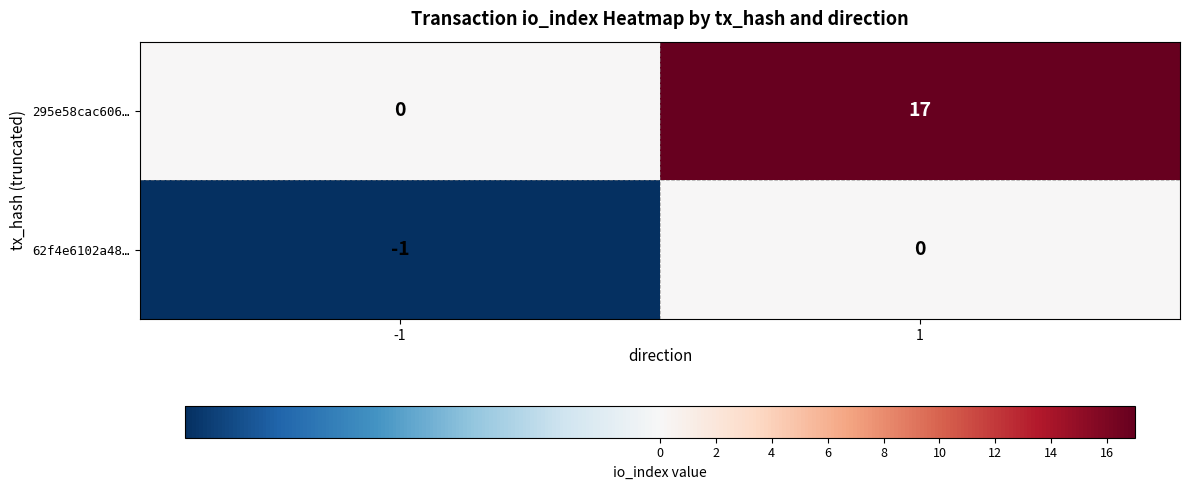

Which series has the widest spread of values?

295e58cac606…